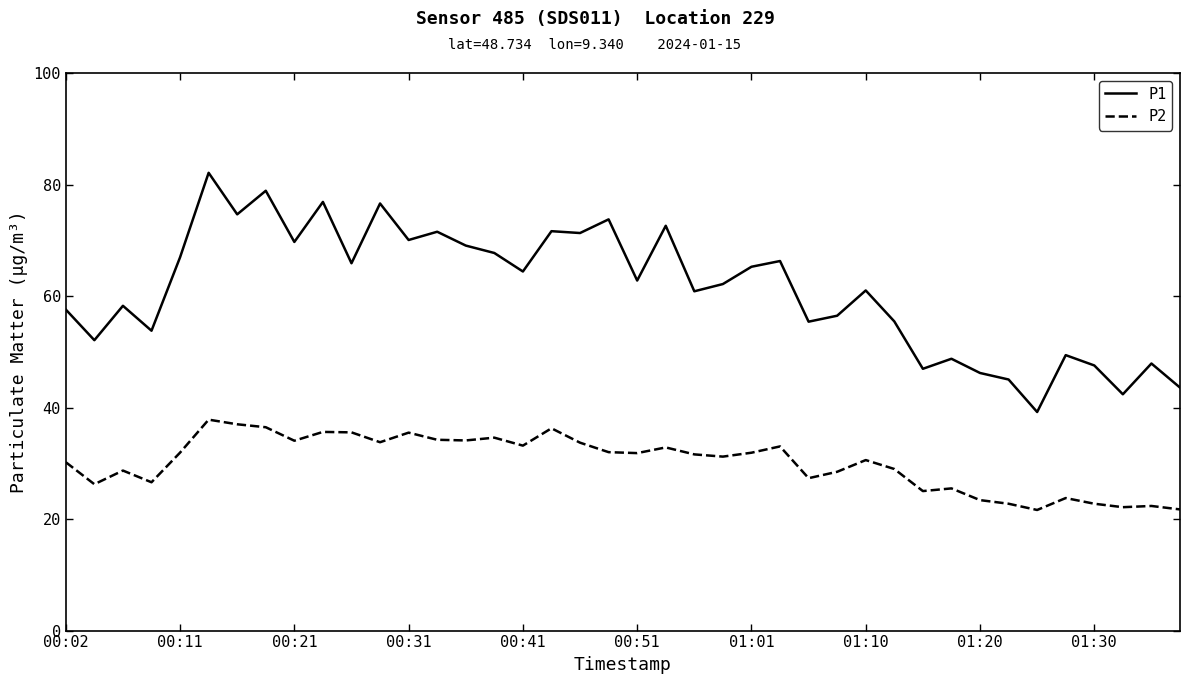

Which series has the largest total across all categories?

P1